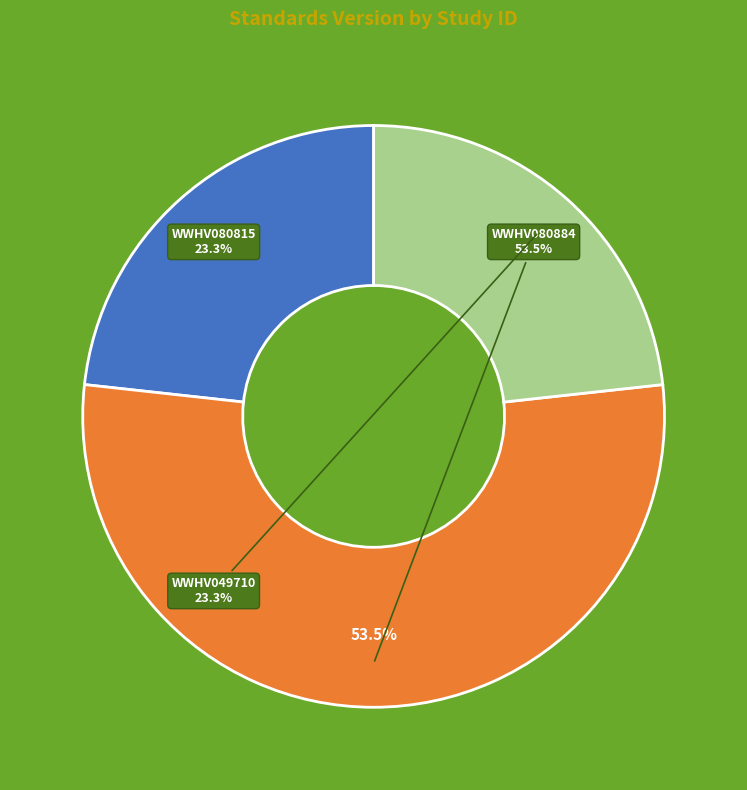

Count the number of slices in the pie.

3